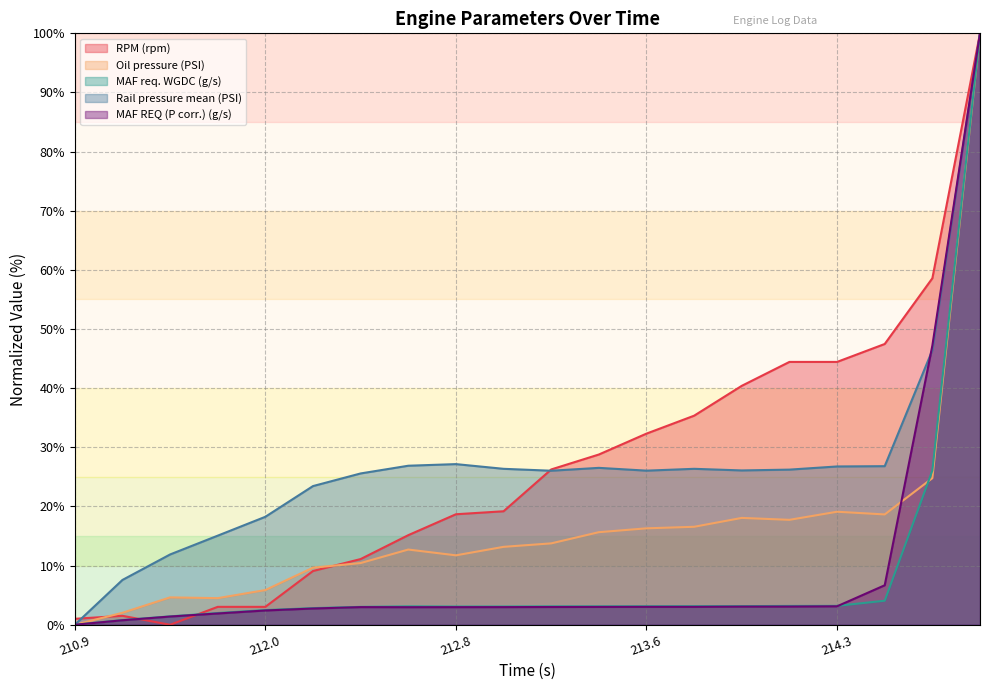

How many lines are shown in the chart?

5